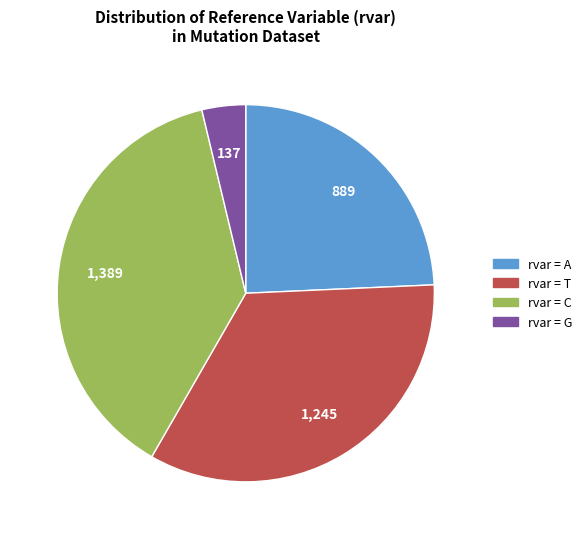

Is there any slice that represents more than half of the pie?

No